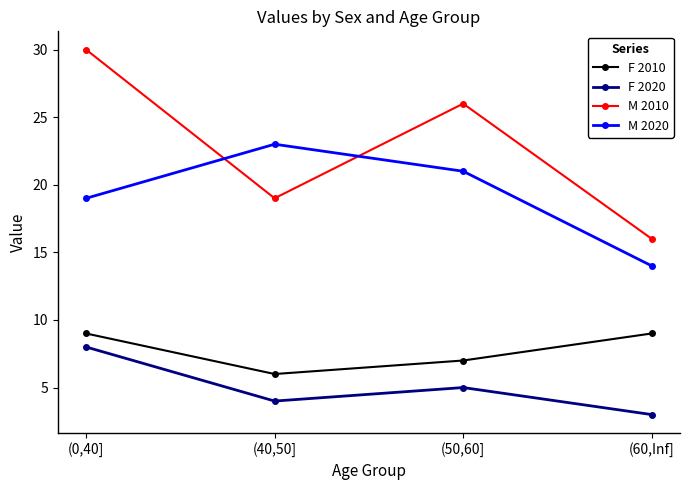

True or false: M 2020 has a value of 23 at (60,Inf].

False